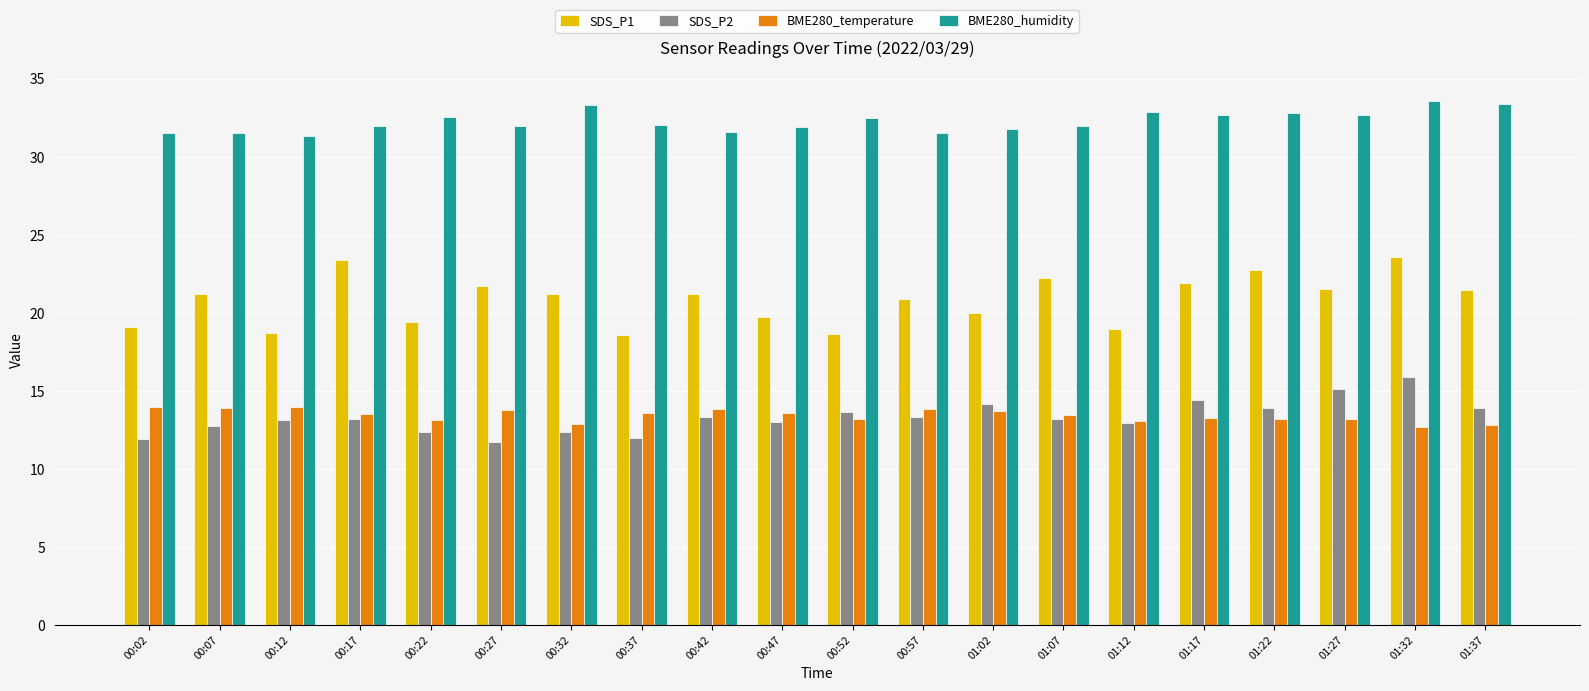

Does the chart contain stacked bars?

No